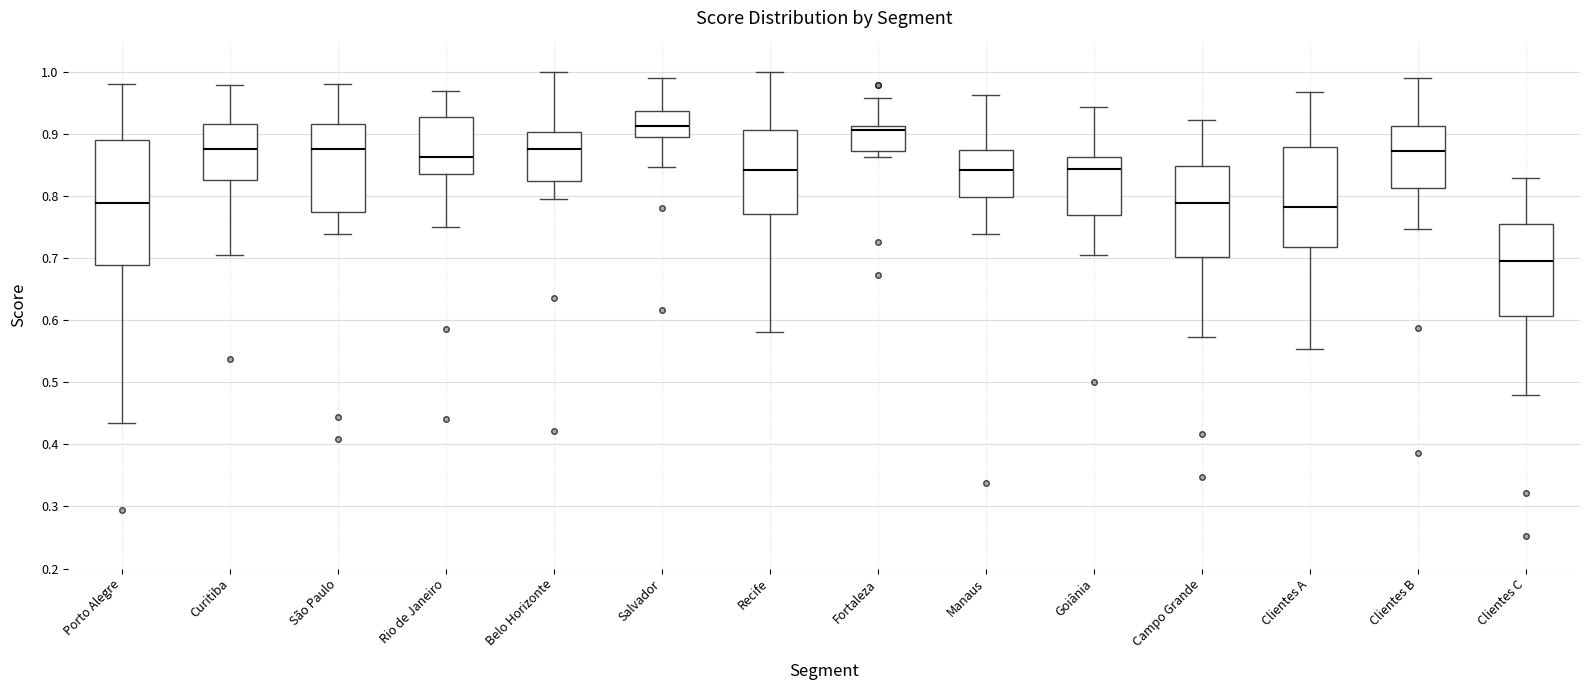

Which box is the tallest, from its lower edge to its upper edge?

Porto Alegre